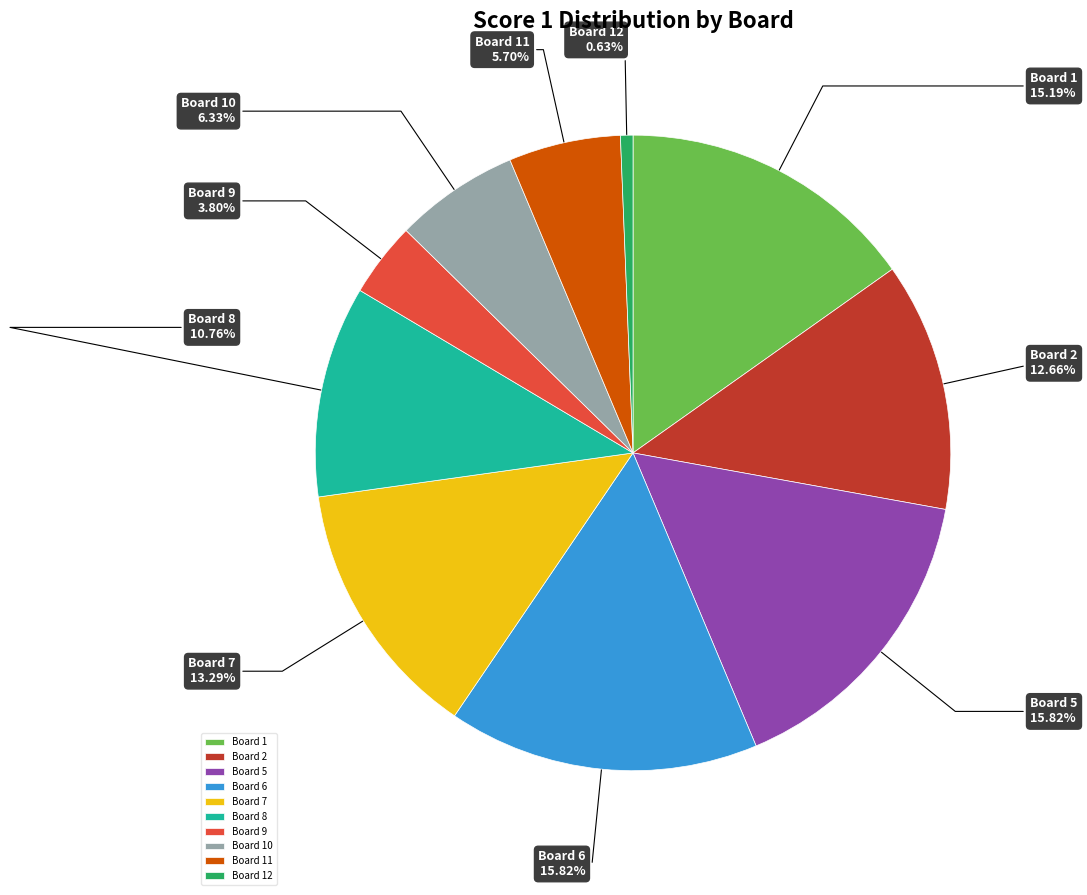

Between Board 5 and Board 8, which is larger?

Board 5